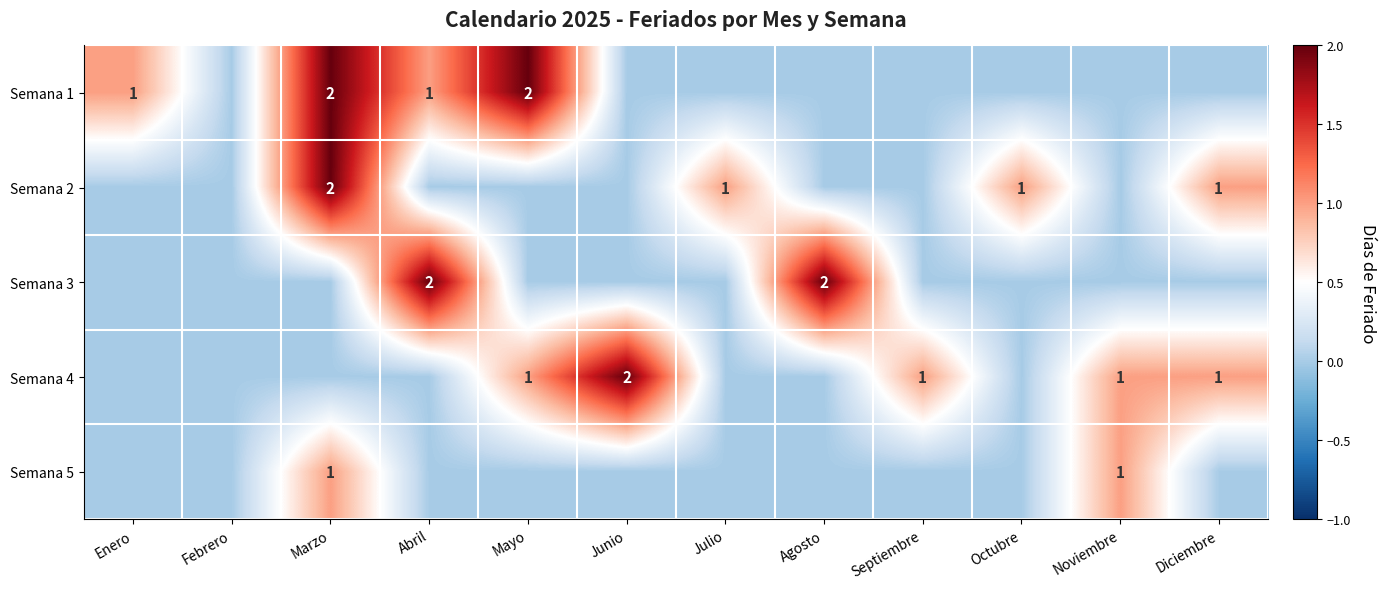

What is the total value across all series at Agosto?

2